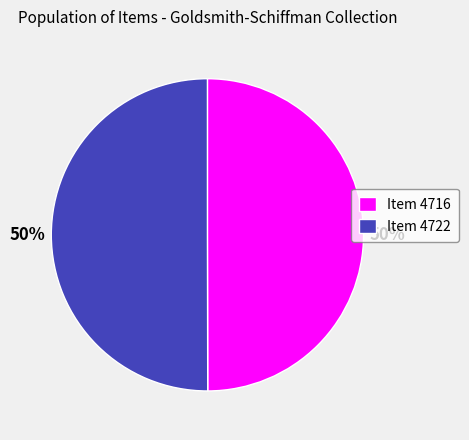

Do Item 4722 and Item 4716 together represent more than half of the pie?

Yes